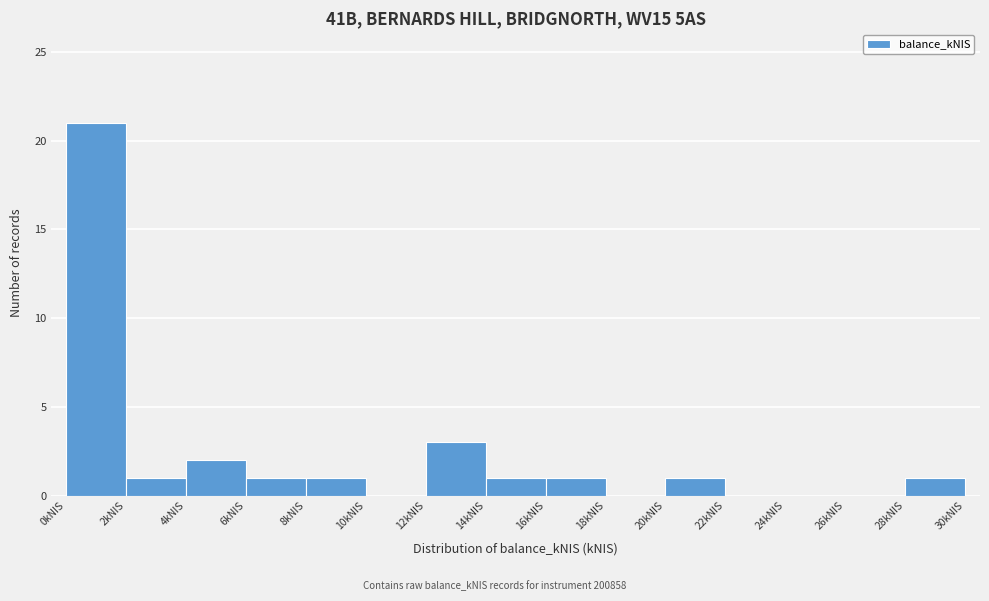

Reading left to right, list every bar in this chart as the range it spans on the x-axis followed by its height. The values are not printed on the chart, so give them approximately, as read against the axis.

0 to 2: 21
2 to 4: 1
4 to 6: 2
6 to 8: 1
8 to 10: 1
10 to 12: 0
12 to 14: 3
14 to 16: 1
16 to 18: 1
18 to 20: 0
20 to 22: 1
22 to 24: 0
24 to 26: 0
26 to 28: 0
28 to 30: 1